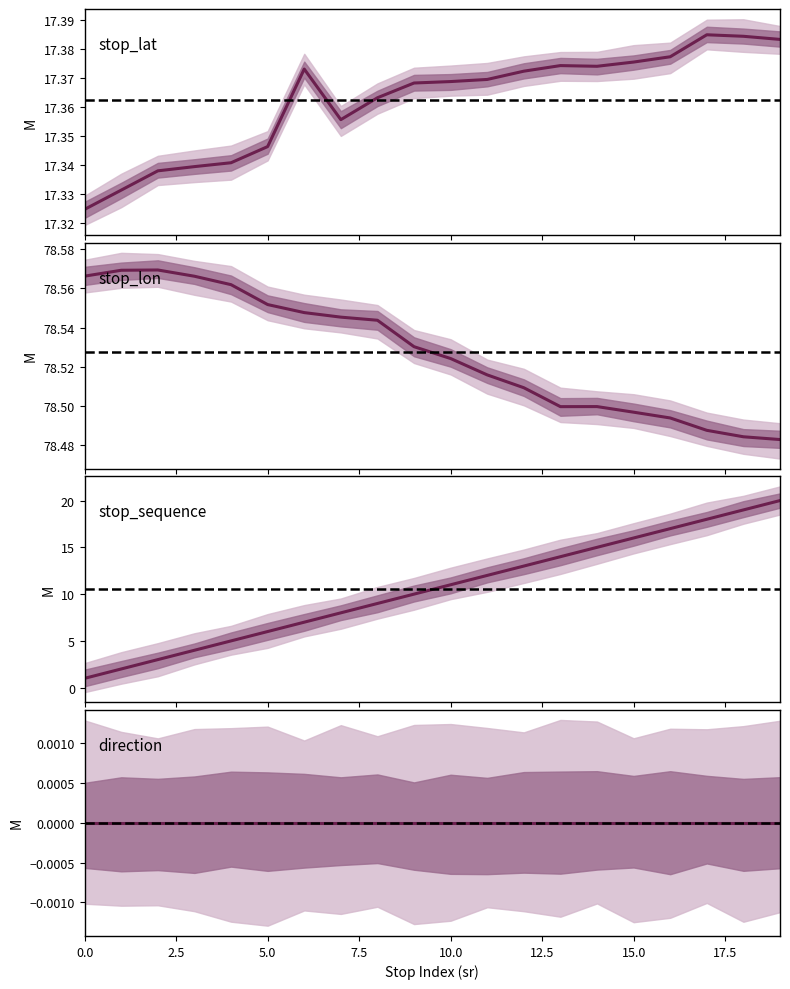

True or false: stop_lat has a value of 17.4 at 17.

True